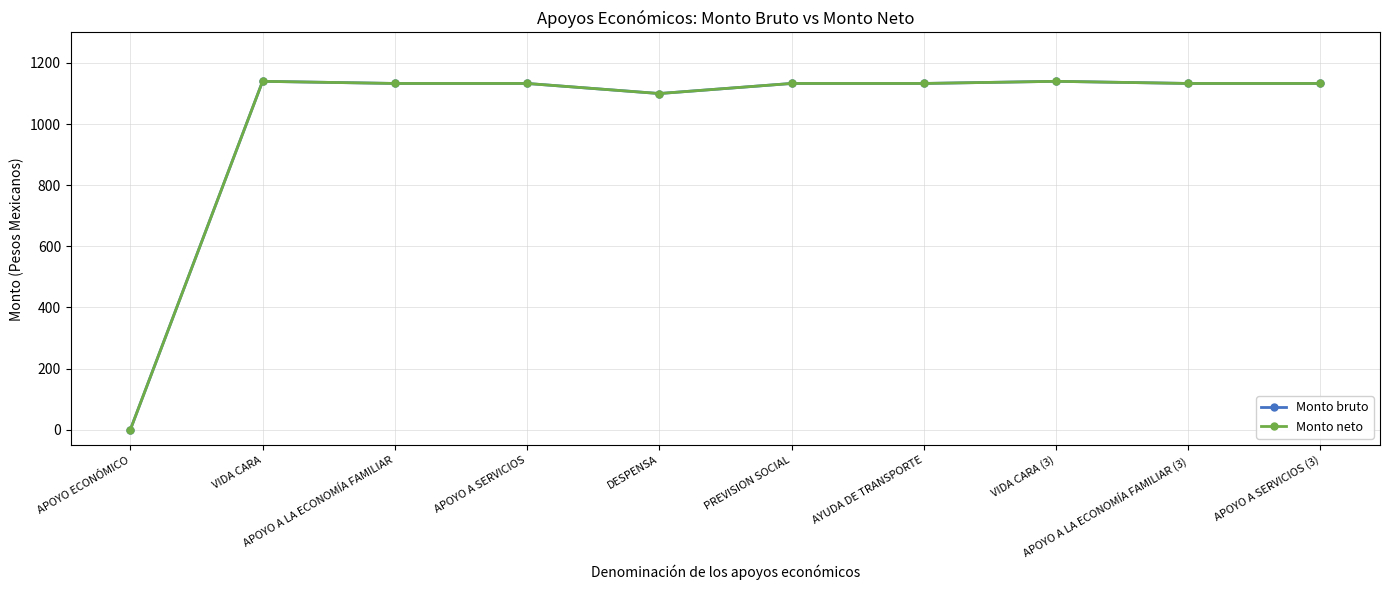

What is the average value of the Monto bruto series?

1018